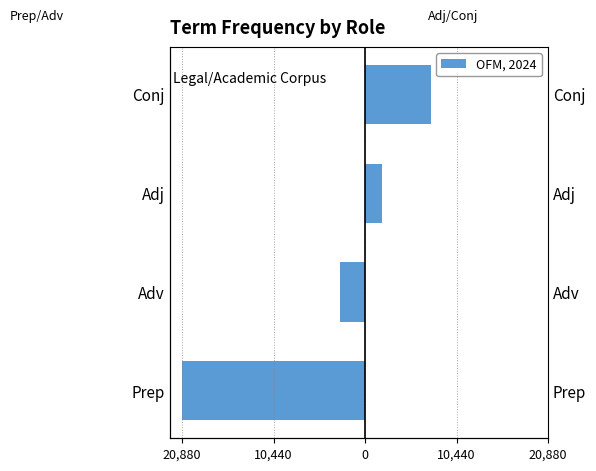

What is the sum of all Left (Prep/Adv) values?

-23690